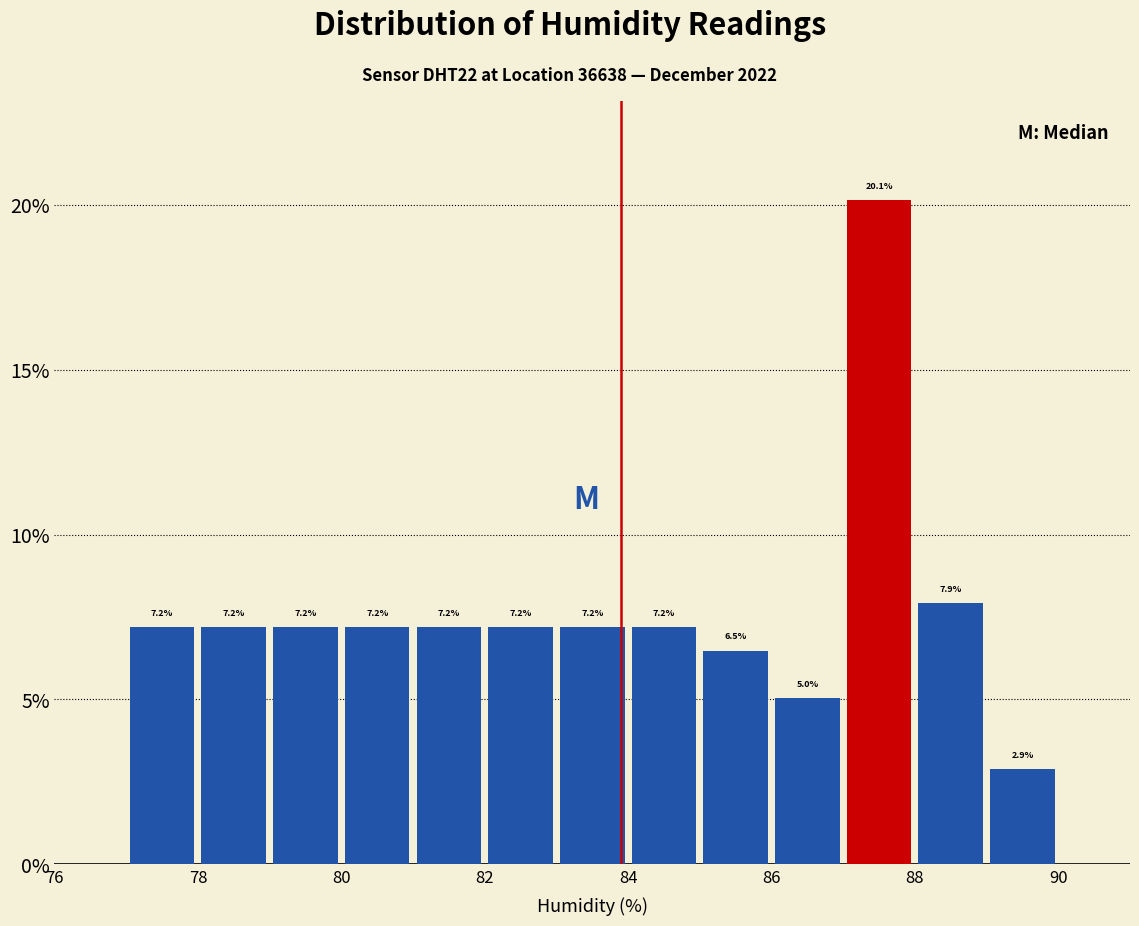

How tall is the bar that spans 87 to 88 on the x-axis?

20.1